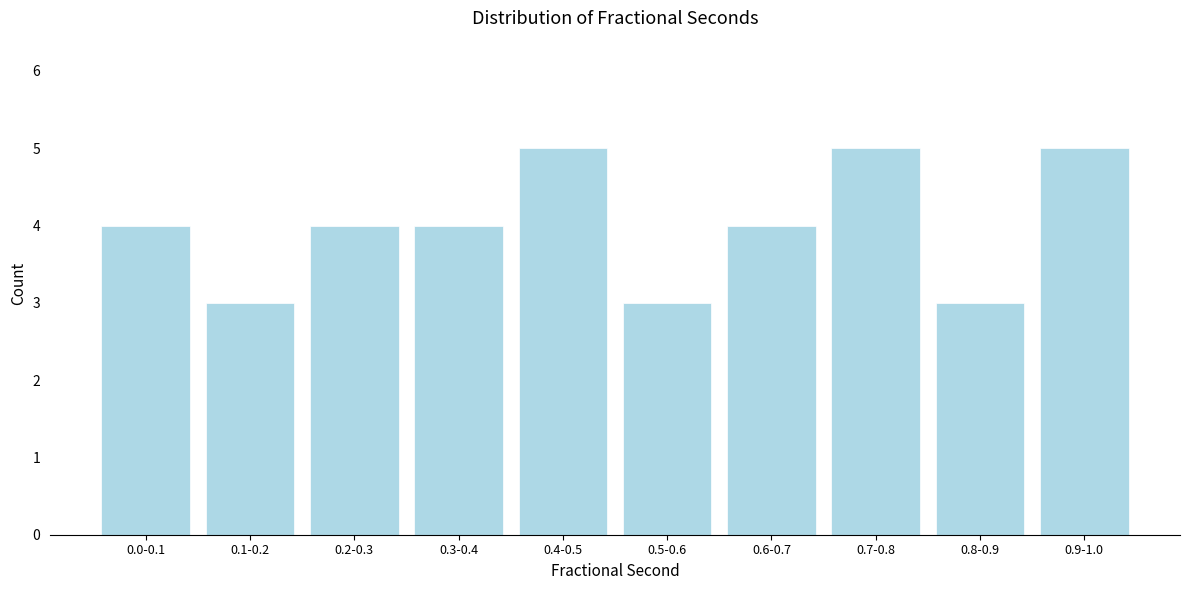

Reading right to left, list all the values displayed in this chart.

5	3	5	4	3	5	4	4	3	4